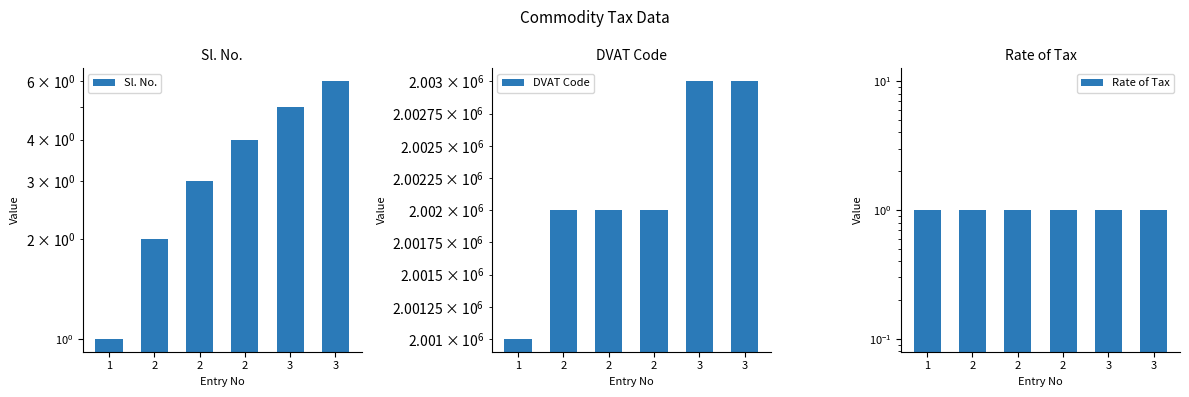

What is the difference between the maximum and second lowest values in the Sl. No. series?

4